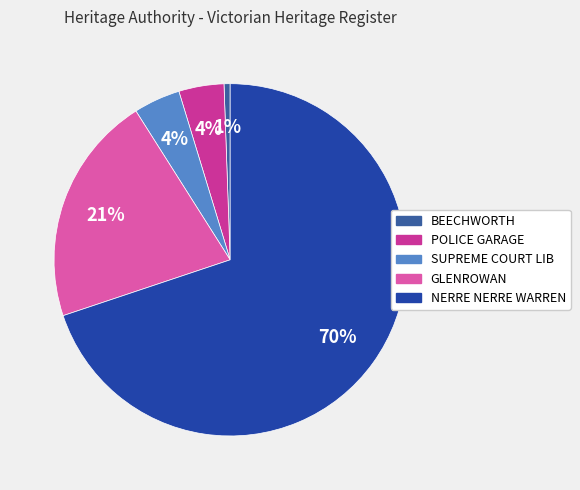

To the nearest percent, what is the difference between the largest and smallest slice percentages?

69%